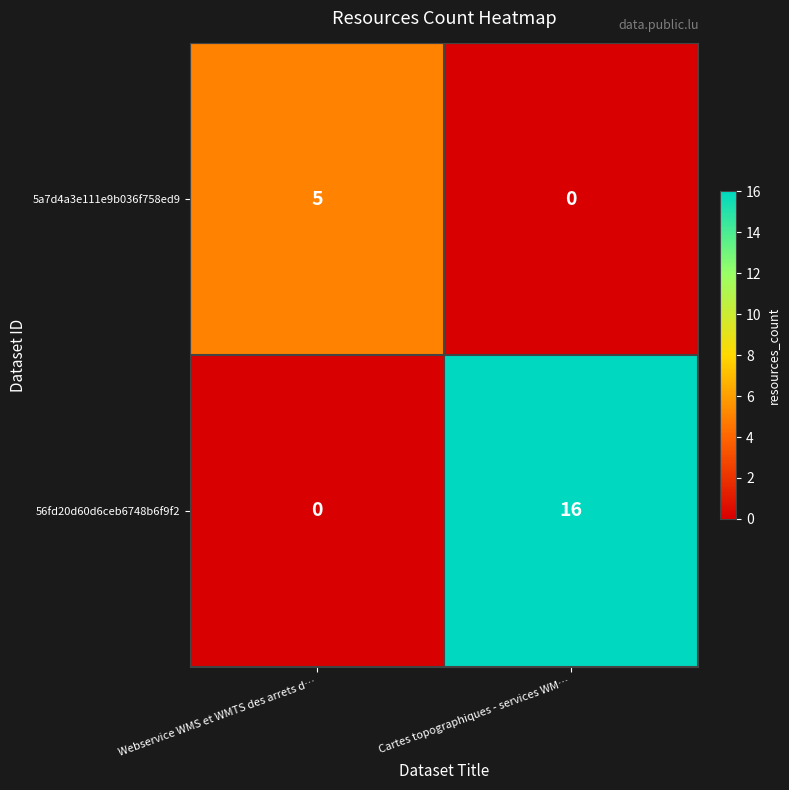

Is it true that 5a7d4a3e111e9b036f758ed9 equals 3 at Webservice WMS et WMTS des arrets d…?

False